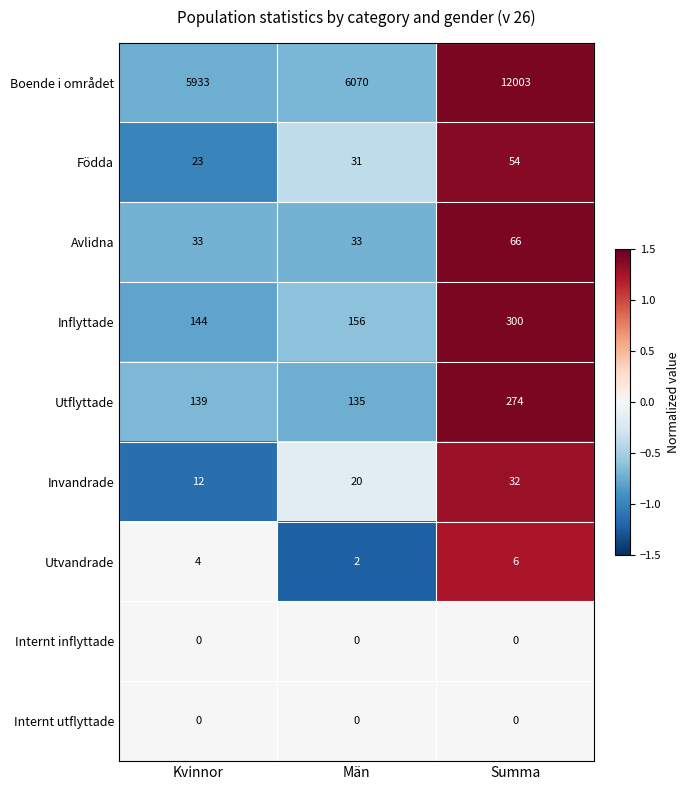

What is the sum of all Inflyttade values?

600